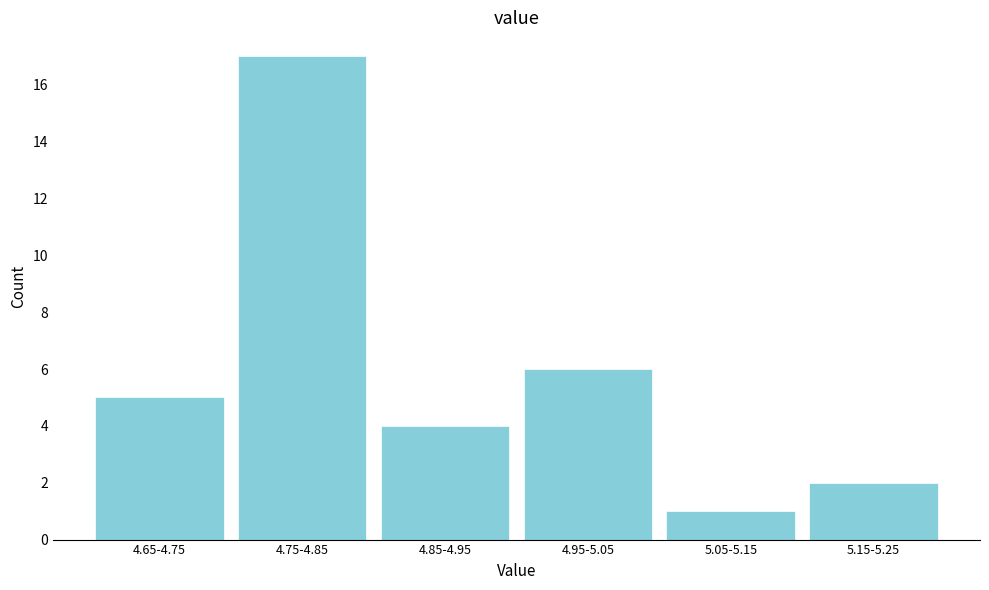

Reading left to right, extract all data points from this chart.

4.65-4.75=5	4.75-4.85=17	4.85-4.95=4	4.95-5.05=6	5.05-5.15=1	5.15-5.25=2